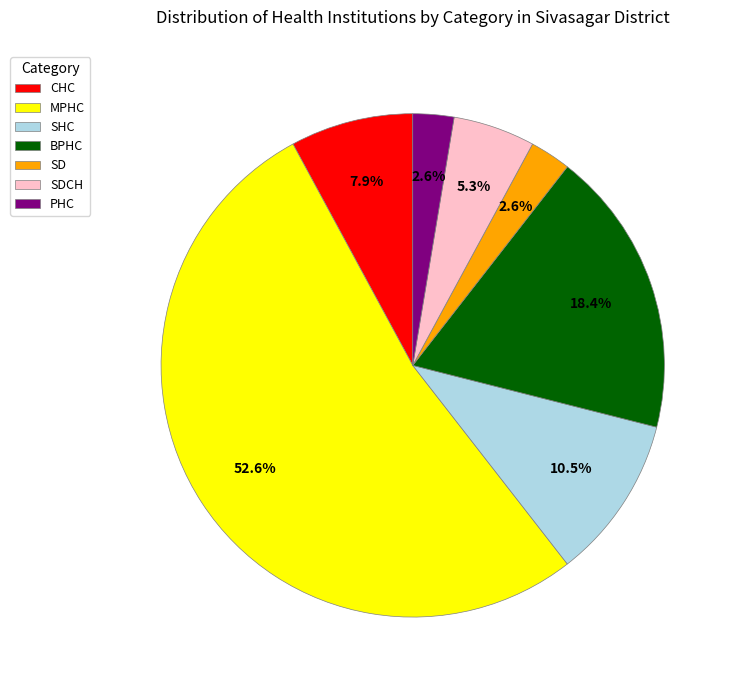

What percentage is the PHC slice, to the nearest percent?

3%